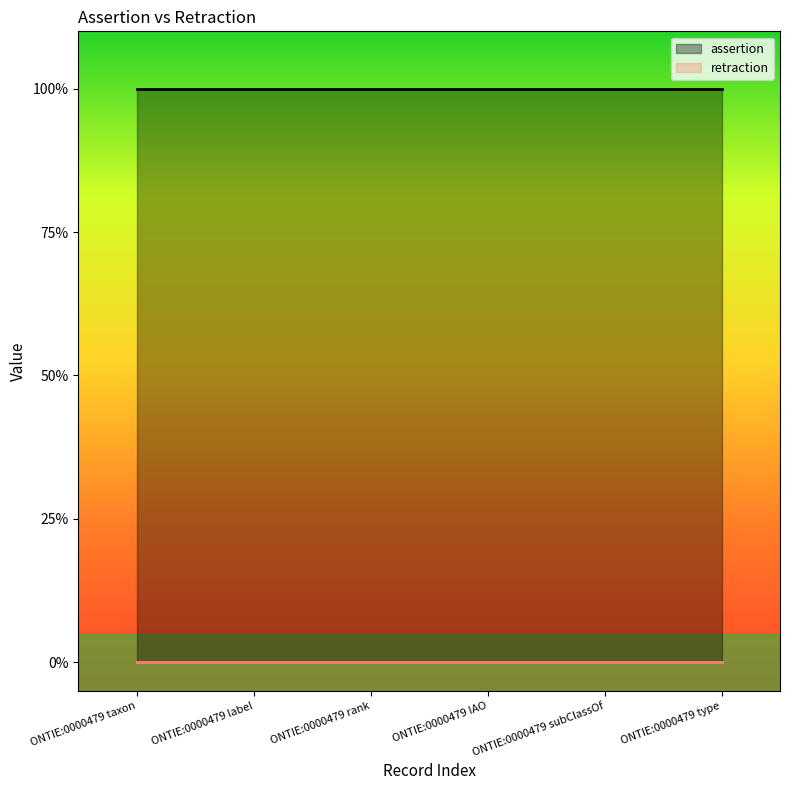

True or false: assertion and retraction cross at least once.

False